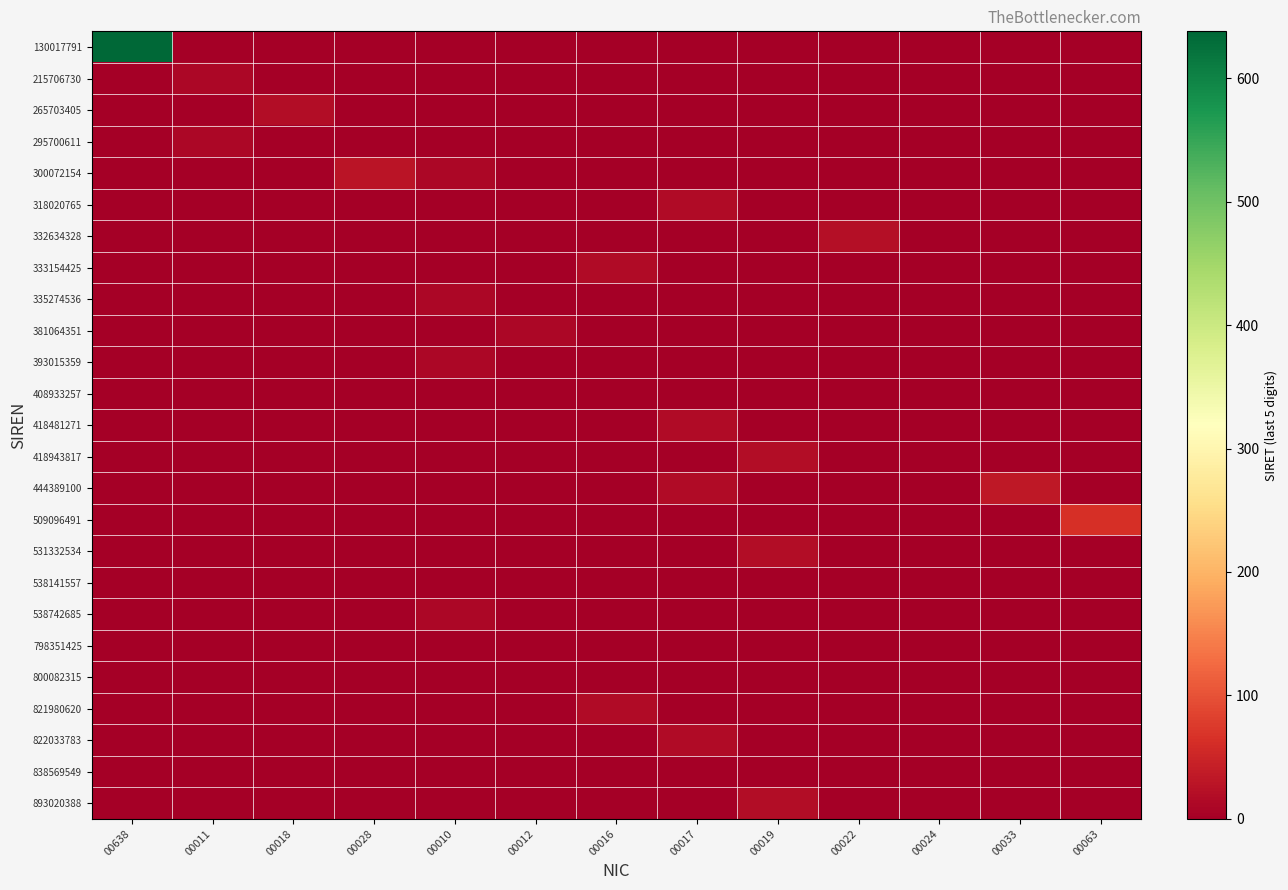

What is the total value across all series at 00022?

22